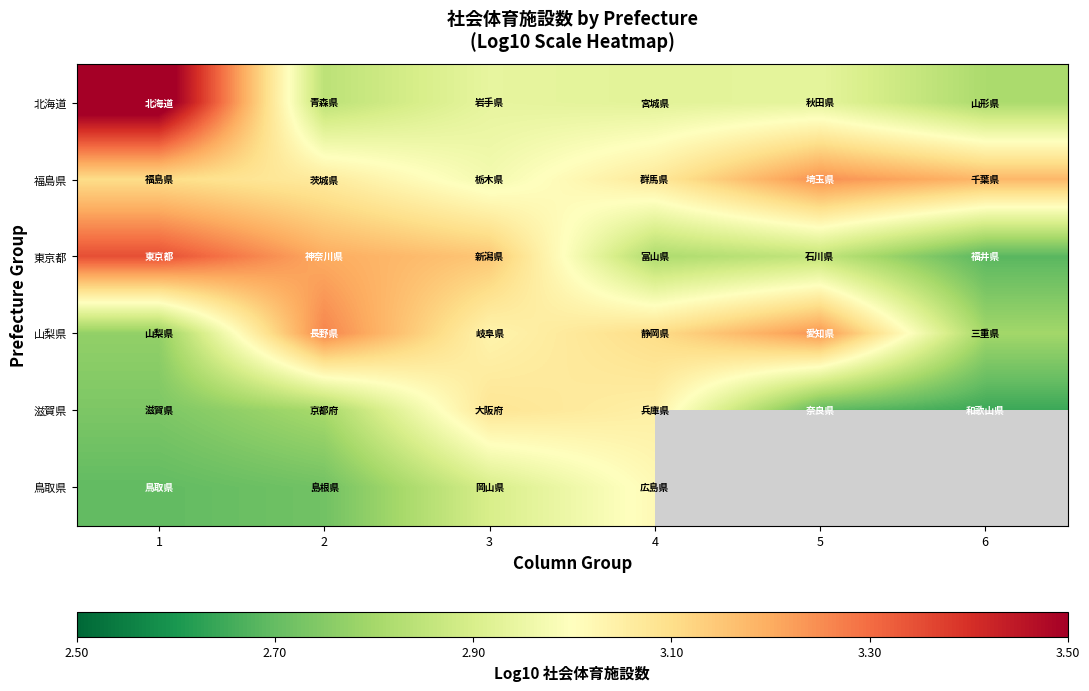

What is the total value across all series at 1?

18.2